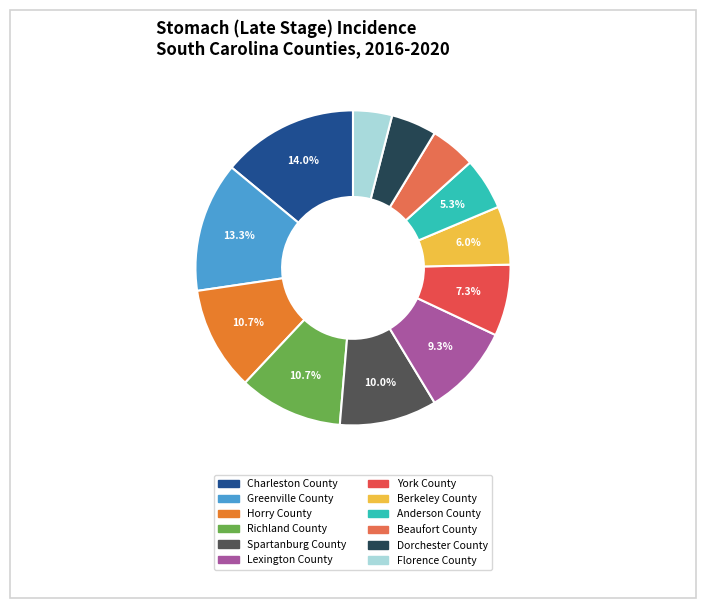

How many slices are in this pie chart?

12